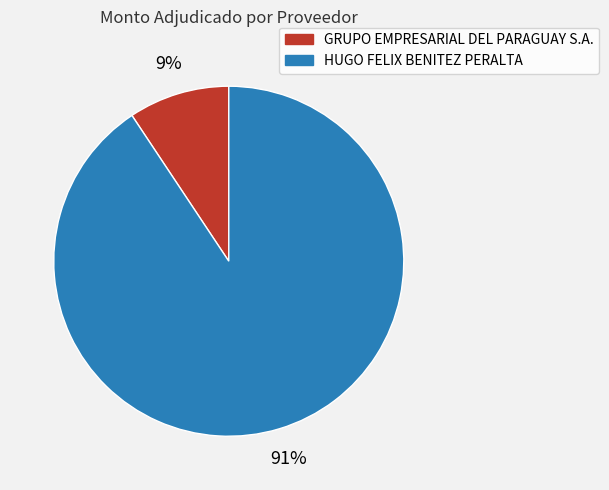

To the nearest percent, what is the combined percentage of HUGO FELIX BENITEZ PERALTA and GRUPO EMPRESARIAL DEL PARAGUAY S.A.?

100%